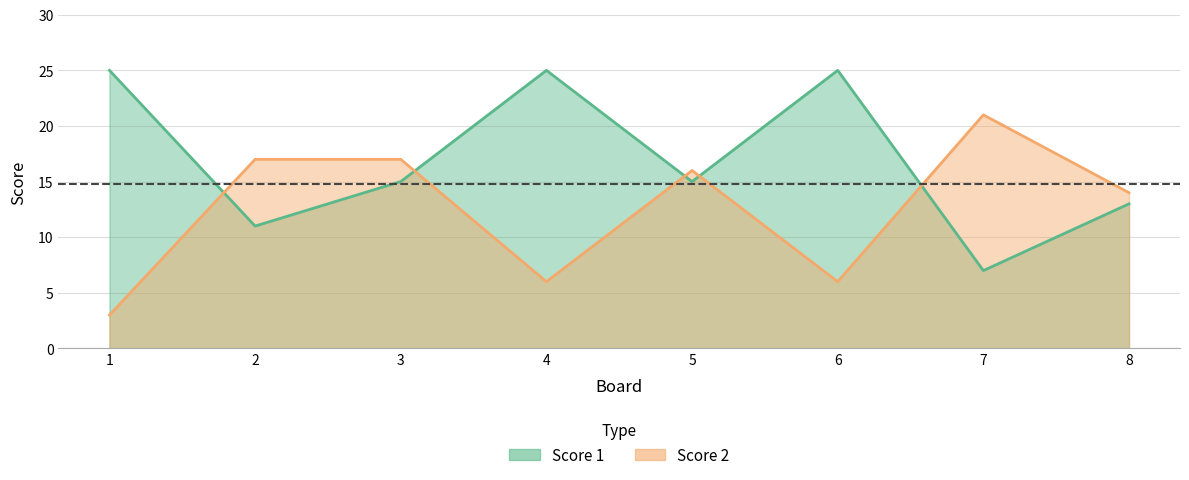

Which series has the largest total across all categories?

Score 1